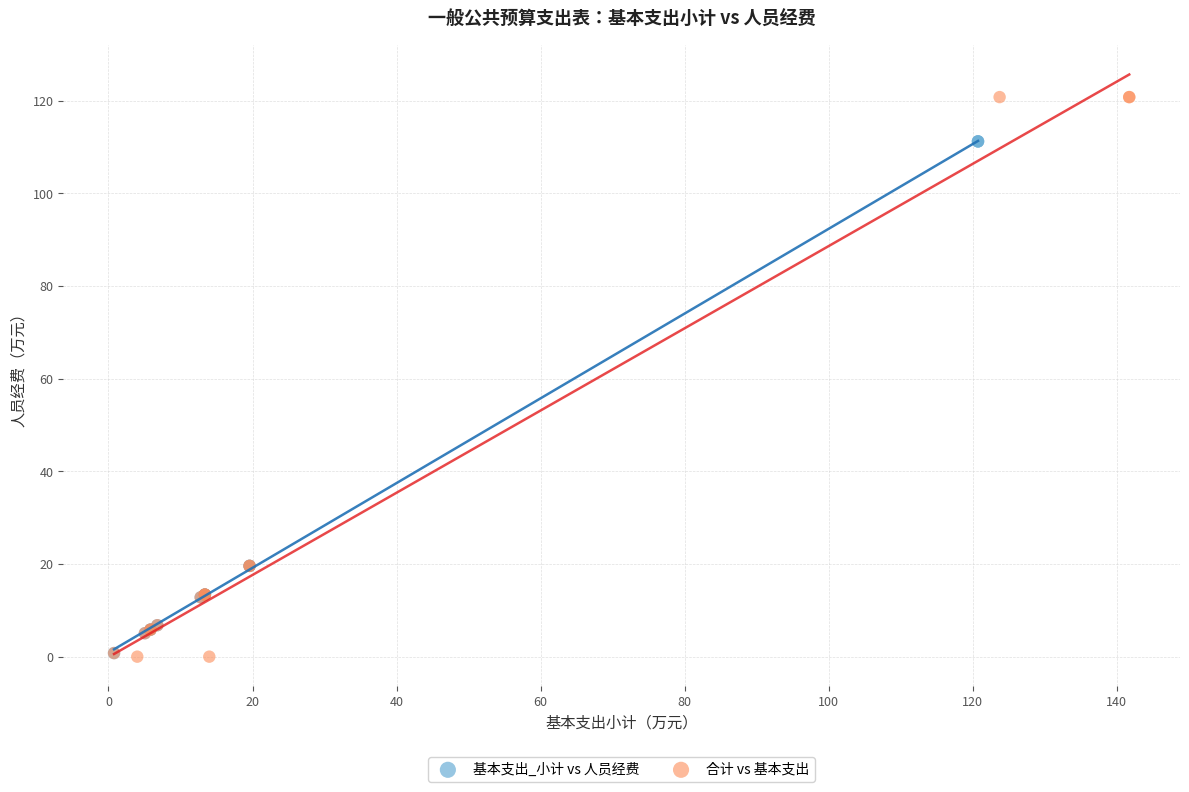

Which series reaches the maximum Y coordinate?

合计 vs 基本支出